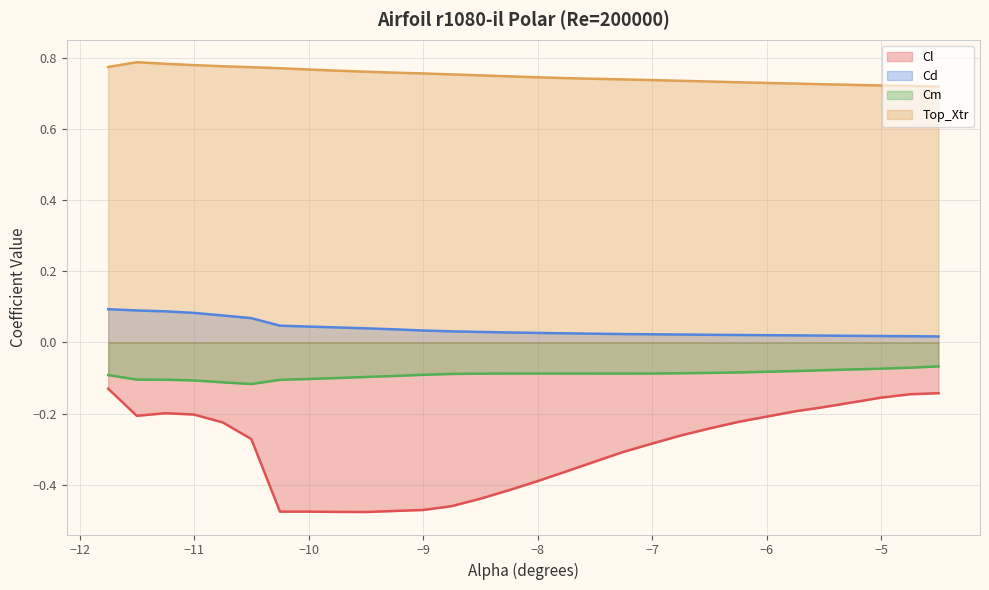

Where is Cd nearest to the value 0?

-4.5